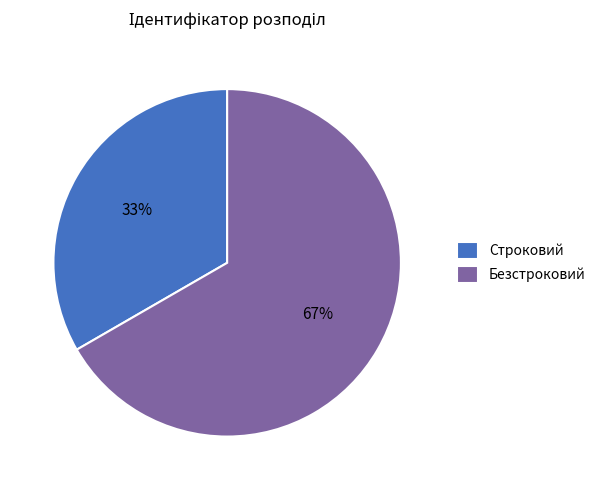

To the nearest percent, what percentage of the pie is Строковий?

33%